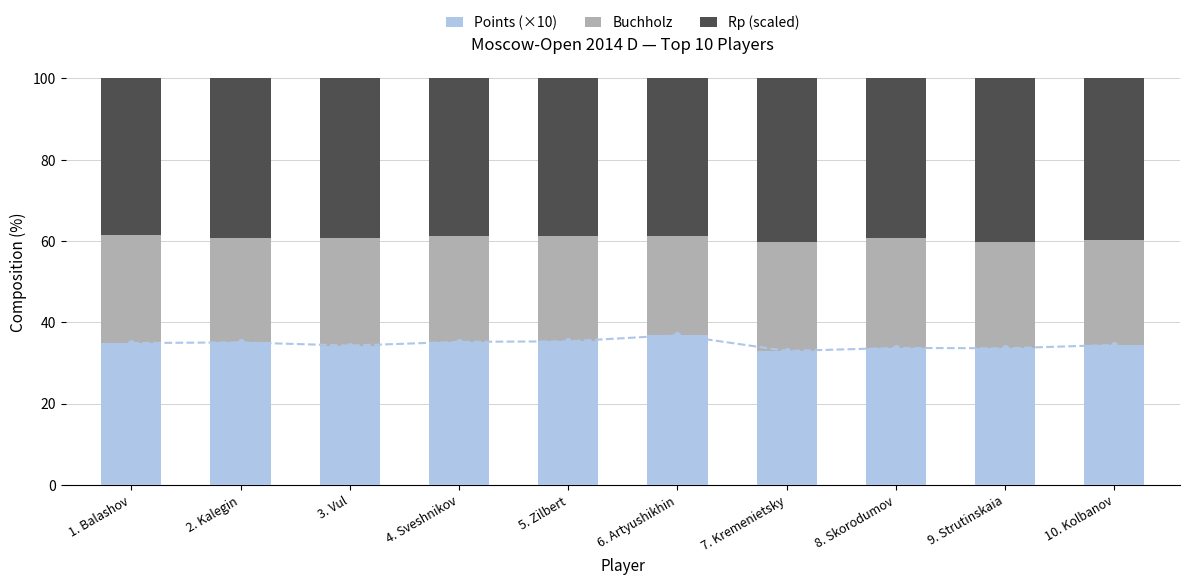

Rank the series by their maximum value, from lowest to highest.

Buchholz, Points (×10), Rp (scaled)